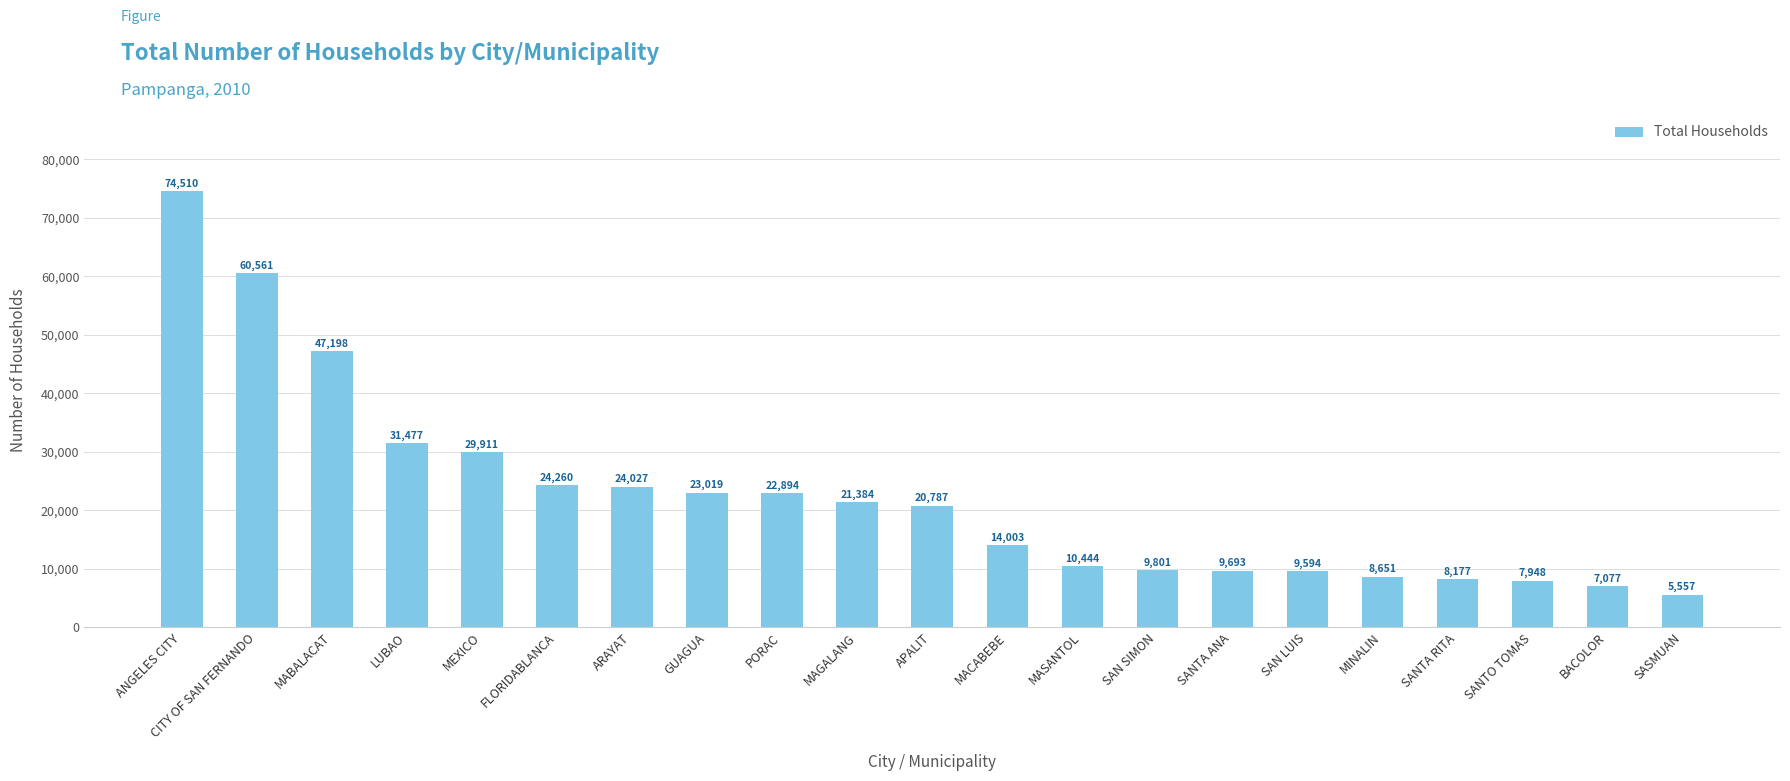

What is the label of the 12th bar from the left?

MACABEBE